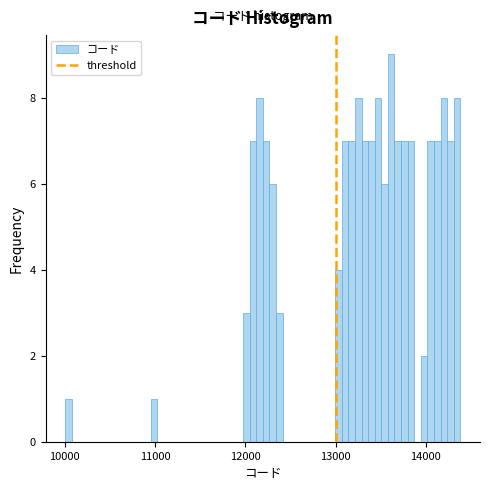

Read against the x-axis, roughly where is the centre of the tallest bar?

13600